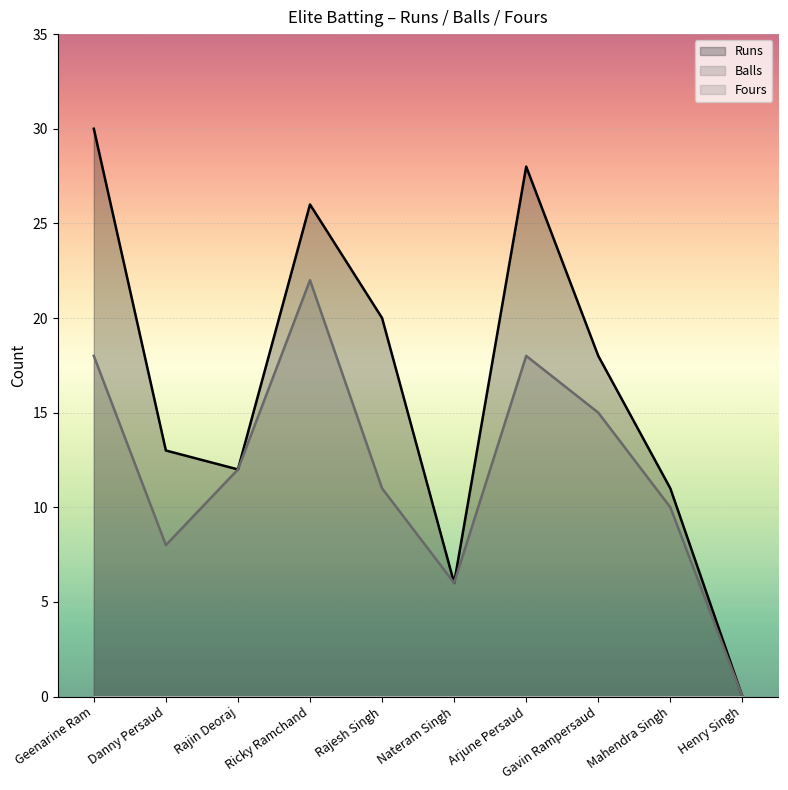

Which series has the largest total across all categories?

Runs